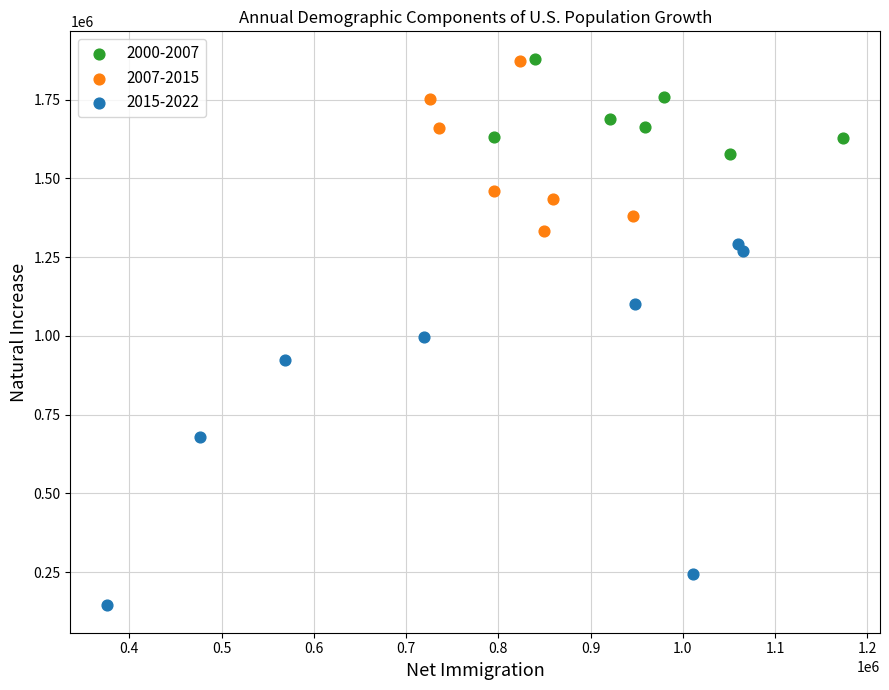

What are all the series names shown in the legend?

2000-2007, 2007-2015, 2015-2022